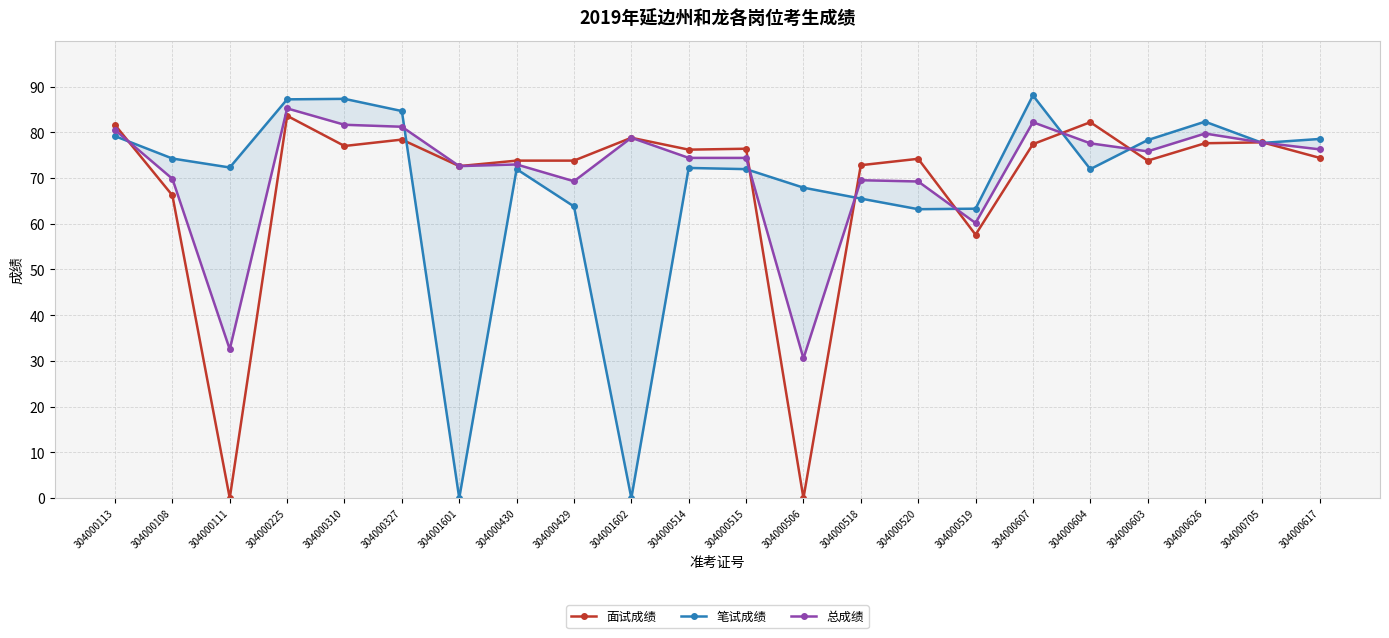

After their last crossing, which series has the higher values: 笔试成绩 or 总成绩?

笔试成绩